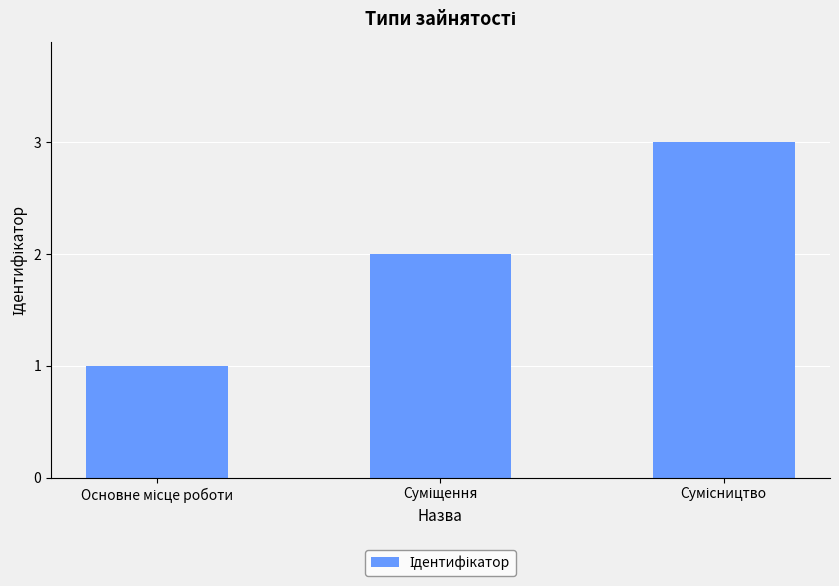

What is the maximum value shown in the chart?

3